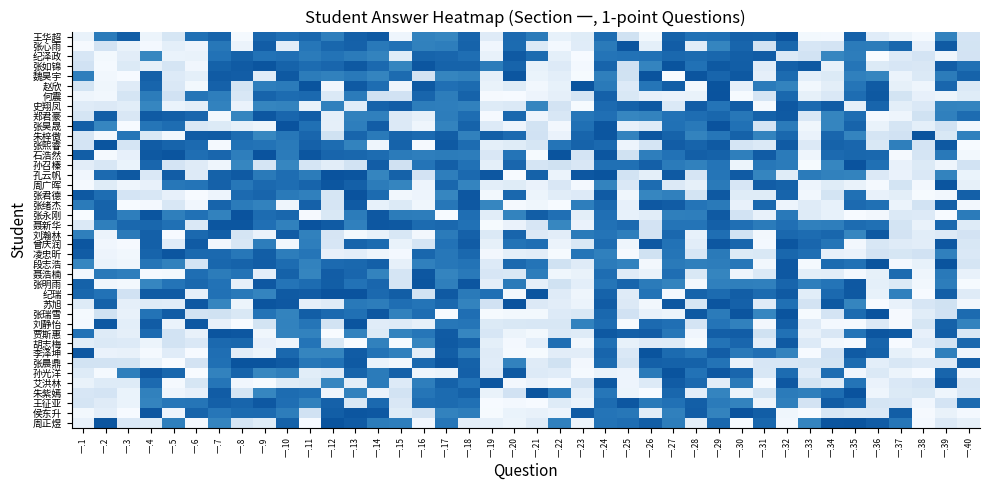

Reading left to right, extract all data points from this chart.

周正煜: 一.1=0.1	一.2=1.3	一.3=0.2	一.4=0.2	一.5=1.0	一.6=0.0	一.7=1.0	一.8=0.3	一.9=0.2	一.10=1.2	一.11=0.0	一.12=1.3	一.13=1.2	一.14=1.1	一.15=1.1	一.16=0.1	一.17=1.1	一.18=0.2	一.19=0.1	一.20=0.1	一.21=0.2	一.22=1.0	一.23=0.1	一.24=1.1	一.25=1.1	一.26=1.2	一.27=1.1	一.28=0.2	一.29=1.2	一.30=0.0	一.31=1.2	一.32=0.1	一.33=1.0	一.34=1.3	一.35=1.3	一.36=1.2	一.37=1.1	一.38=0.0	一.39=0.2	一.40=0.1
侯东升: 一.1=0.0	一.2=0.1	一.3=0.0	一.4=1.3	一.5=0.1	一.6=1.2	一.7=1.1	一.8=1.2	一.9=1.2	一.10=1.1	一.11=0.3	一.12=1.2	一.13=1.3	一.14=1.3	一.15=0.2	一.16=0.3	一.17=1.0	一.18=1.1	一.19=0.0	一.20=0.1	一.21=0.1	一.22=0.1	一.23=1.2	一.24=1.1	一.25=1.1	一.26=0.2	一.27=1.0	一.28=1.2	一.29=1.0	一.30=1.3	一.31=1.2	一.32=0.1	一.33=0.0	一.34=0.2	一.35=0.2	一.36=0.2	一.37=1.2	一.38=0.0	一.39=0.1	一.40=0.0
王征亚: 一.1=0.3	一.2=0.2	一.3=0.1	一.4=1.0	一.5=1.1	一.6=1.1	一.7=1.2	一.8=1.2	一.9=1.3	一.10=1.1	一.11=1.0	一.12=1.2	一.13=0.2	一.14=1.2	一.15=0.2	一.16=1.1	一.17=1.2	一.18=1.1	一.19=0.0	一.20=0.0	一.21=0.0	一.22=0.2	一.23=0.1	一.24=1.2	一.25=1.3	一.26=1.1	一.27=1.1	一.28=1.2	一.29=1.1	一.30=1.0	一.31=0.1	一.32=1.0	一.33=0.3	一.34=1.2	一.35=1.2	一.36=0.3	一.37=0.2	一.38=0.1	一.39=0.3	一.40=1.2
朱紫嫣: 一.1=0.2	一.2=0.3	一.3=0.1	一.4=1.0	一.5=0.1	一.6=0.1	一.7=1.2	一.8=0.3	一.9=1.0	一.10=1.2	一.11=1.1	一.12=0.1	一.13=1.0	一.14=0.1	一.15=0.3	一.16=1.1	一.17=1.2	一.18=1.2	一.19=0.1	一.20=0.3	一.21=1.3	一.22=1.1	一.23=0.1	一.24=1.1	一.25=0.1	一.26=0.0	一.27=1.2	一.28=0.2	一.29=1.0	一.30=0.1	一.31=0.3	一.32=1.1	一.33=1.0	一.34=1.1	一.35=1.3	一.36=0.1	一.37=0.2	一.38=0.2	一.39=0.1	一.40=0.2
艾洪林: 一.1=0.1	一.2=0.2	一.3=0.2	一.4=1.2	一.5=0.0	一.6=0.3	一.7=1.1	一.8=0.1	一.9=0.0	一.10=0.2	一.11=0.2	一.12=1.0	一.13=0.2	一.14=1.1	一.15=0.2	一.16=1.1	一.17=1.2	一.18=1.1	一.19=1.3	一.20=0.0	一.21=0.1	一.22=0.0	一.23=0.3	一.24=1.3	一.25=0.1	一.26=0.2	一.27=1.2	一.28=1.2	一.29=0.2	一.30=1.1	一.31=0.0	一.32=1.3	一.33=0.3	一.34=0.2	一.35=1.1	一.36=0.1	一.37=0.2	一.38=0.3	一.39=1.3	一.40=0.2
孙光洋: 一.1=0.2	一.2=0.0	一.3=1.0	一.4=1.3	一.5=1.2	一.6=0.0	一.7=1.0	一.8=1.2	一.9=1.0	一.10=1.0	一.11=0.2	一.12=0.2	一.13=1.2	一.14=1.1	一.15=1.2	一.16=0.1	一.17=0.1	一.18=1.2	一.19=0.2	一.20=1.3	一.21=0.2	一.22=0.2	一.23=0.0	一.24=0.1	一.25=0.1	一.26=1.1	一.27=1.3	一.28=1.1	一.29=1.3	一.30=1.2	一.31=0.2	一.32=1.2	一.33=0.2	一.34=1.1	一.35=0.1	一.36=0.2	一.37=0.1	一.38=0.0	一.39=1.2	一.40=0.1
张晨鼎: 一.1=0.3	一.2=0.3	一.3=0.3	一.4=0.1	一.5=0.0	一.6=0.3	一.7=1.1	一.8=1.3	一.9=1.3	一.10=1.3	一.11=1.1	一.12=1.1	一.13=1.3	一.14=0.1	一.15=0.1	一.16=1.2	一.17=1.3	一.18=1.2	一.19=0.2	一.20=1.0	一.21=0.2	一.22=0.3	一.23=0.0	一.24=1.2	一.25=0.3	一.26=1.2	一.27=1.2	一.28=1.2	一.29=1.1	一.30=0.1	一.31=0.2	一.32=0.2	一.33=0.3	一.34=0.3	一.35=1.2	一.36=0.2	一.37=0.2	一.38=0.2	一.39=0.2	一.40=1.2
李泽坤: 一.1=1.3	一.2=0.1	一.3=0.1	一.4=0.0	一.5=0.2	一.6=0.0	一.7=1.1	一.8=0.2	一.9=0.1	一.10=1.2	一.11=1.0	一.12=1.0	一.13=1.2	一.14=1.1	一.15=1.0	一.16=0.2	一.17=1.2	一.18=1.1	一.19=0.2	一.20=0.0	一.21=0.0	一.22=0.2	一.23=0.2	一.24=1.2	一.25=0.2	一.26=1.3	一.27=1.2	一.28=1.1	一.29=1.2	一.30=1.1	一.31=1.1	一.32=1.0	一.33=0.0	一.34=0.3	一.35=1.3	一.36=1.2	一.37=0.1	一.38=0.1	一.39=1.0	一.40=0.1
胡志梅: 一.1=0.2	一.2=0.2	一.3=0.2	一.4=0.1	一.5=0.3	一.6=0.2	一.7=1.2	一.8=1.2	一.9=0.1	一.10=0.1	一.11=1.1	一.12=0.2	一.13=0.0	一.14=1.0	一.15=0.0	一.16=1.0	一.17=1.3	一.18=1.2	一.19=0.1	一.20=0.0	一.21=0.1	一.22=1.1	一.23=0.1	一.24=1.1	一.25=0.1	一.26=0.2	一.27=0.2	一.28=0.0	一.29=1.1	一.30=1.2	一.31=0.2	一.32=1.3	一.33=0.2	一.34=0.0	一.35=0.0	一.36=1.2	一.37=0.0	一.38=0.2	一.39=0.3	一.40=1.2
贾斯惠: 一.1=1.1	一.2=0.2	一.3=0.1	一.4=1.2	一.5=0.3	一.6=0.1	一.7=1.3	一.8=1.3	一.9=0.1	一.10=1.0	一.11=1.0	一.12=0.0	一.13=1.0	一.14=0.2	一.15=1.0	一.16=1.1	一.17=1.3	一.18=1.0	一.19=0.2	一.20=0.1	一.21=0.0	一.22=0.2	一.23=0.2	一.24=1.3	一.25=1.2	一.26=1.2	一.27=1.1	一.28=0.1	一.29=1.2	一.30=1.2	一.31=0.3	一.32=1.1	一.33=0.1	一.34=0.2	一.35=1.1	一.36=1.3	一.37=1.3	一.38=0.1	一.39=1.2	一.40=0.2
刘静怡: 一.1=0.0	一.2=1.3	一.3=0.2	一.4=1.2	一.5=0.1	一.6=1.3	一.7=0.1	一.8=0.0	一.9=0.3	一.10=1.0	一.11=1.1	一.12=0.3	一.13=1.3	一.14=0.2	一.15=0.2	一.16=0.1	一.17=1.1	一.18=1.1	一.19=0.2	一.20=0.2	一.21=0.2	一.22=0.2	一.23=1.0	一.24=1.1	一.25=0.0	一.26=1.2	一.27=1.1	一.28=0.3	一.29=1.1	一.30=1.0	一.31=0.0	一.32=1.2	一.33=0.2	一.34=0.0	一.35=0.0	一.36=0.2	一.37=0.0	一.38=0.2	一.39=1.2	一.40=1.0
张瑞雪: 一.1=0.0	一.2=0.3	一.3=0.1	一.4=1.1	一.5=1.2	一.6=0.3	一.7=0.3	一.8=0.2	一.9=1.1	一.10=1.0	一.11=1.2	一.12=1.2	一.13=1.1	一.14=1.3	一.15=1.0	一.16=1.1	一.17=0.0	一.18=1.1	一.19=0.0	一.20=0.0	一.21=0.0	一.22=0.2	一.23=0.2	一.24=1.2	一.25=0.3	一.26=0.1	一.27=0.1	一.28=1.3	一.29=1.1	一.30=1.3	一.31=1.0	一.32=1.3	一.33=0.0	一.34=0.3	一.35=1.2	一.36=1.3	一.37=0.0	一.38=0.2	一.39=0.3	一.40=1.2
苏旭: 一.1=0.2	一.2=1.2	一.3=0.1	一.4=0.2	一.5=0.2	一.6=1.3	一.7=1.0	一.8=0.1	一.9=1.3	一.10=1.3	一.11=0.1	一.12=0.2	一.13=1.1	一.14=1.1	一.15=1.1	一.16=1.1	一.17=1.2	一.18=1.0	一.19=0.3	一.20=1.3	一.21=0.2	一.22=0.2	一.23=0.1	一.24=1.2	一.25=0.2	一.26=0.0	一.27=1.3	一.28=0.2	一.29=1.3	一.30=1.2	一.31=0.2	一.32=1.1	一.33=0.3	一.34=1.3	一.35=1.0	一.36=0.0	一.37=0.1	一.38=0.2	一.39=0.3	一.40=0.0
纪瑞: 一.1=1.2	一.2=1.1	一.3=0.3	一.4=1.3	一.5=1.3	一.6=0.1	一.7=1.1	一.8=1.1	一.9=1.0	一.10=1.3	一.11=1.2	一.12=1.3	一.13=1.3	一.14=1.2	一.15=1.2	一.16=0.3	一.17=1.3	一.18=1.1	一.19=1.1	一.20=0.0	一.21=1.3	一.22=0.2	一.23=0.1	一.24=1.2	一.25=0.2	一.26=1.1	一.27=0.0	一.28=1.2	一.29=1.2	一.30=1.2	一.31=1.2	一.32=1.3	一.33=0.2	一.34=1.2	一.35=1.3	一.36=0.1	一.37=1.0	一.38=0.0	一.39=1.2	一.40=0.2
张明雨: 一.1=1.2	一.2=0.1	一.3=0.0	一.4=1.0	一.5=1.1	一.6=1.2	一.7=1.1	一.8=0.1	一.9=1.3	一.10=1.1	一.11=1.2	一.12=1.2	一.13=1.1	一.14=1.2	一.15=0.3	一.16=1.3	一.17=1.0	一.18=1.3	一.19=0.1	一.20=1.1	一.21=0.1	一.22=0.3	一.23=0.1	一.24=1.1	一.25=1.2	一.26=1.1	一.27=1.0	一.28=0.0	一.29=1.0	一.30=1.0	一.31=1.0	一.32=1.2	一.33=1.1	一.34=1.1	一.35=1.3	一.36=0.1	一.37=0.2	一.38=0.1	一.39=1.1	一.40=0.0
聂浩楠: 一.1=0.1	一.2=1.1	一.3=1.1	一.4=0.0	一.5=0.0	一.6=1.1	一.7=1.1	一.8=1.1	一.9=0.2	一.10=1.2	一.11=1.0	一.12=1.2	一.13=1.2	一.14=1.0	一.15=0.3	一.16=1.3	一.17=1.0	一.18=1.1	一.19=0.2	一.20=0.2	一.21=1.1	一.22=0.1	一.23=0.1	一.24=1.1	一.25=0.2	一.26=0.1	一.27=1.1	一.28=0.2	一.29=1.0	一.30=0.1	一.31=0.2	一.32=1.3	一.33=0.2	一.34=0.2	一.35=0.0	一.36=0.1	一.37=1.2	一.38=0.1	一.39=1.1	一.40=0.1
段志浩: 一.1=1.0	一.2=0.1	一.3=0.1	一.4=1.1	一.5=1.0	一.6=0.3	一.7=1.2	一.8=1.2	一.9=1.2	一.10=1.1	一.11=1.0	一.12=1.2	一.13=1.2	一.14=1.2	一.15=0.1	一.16=1.0	一.17=1.1	一.18=1.1	一.19=0.2	一.20=1.2	一.21=1.1	一.22=0.3	一.23=0.2	一.24=1.1	一.25=1.0	一.26=0.0	一.27=1.1	一.28=1.0	一.29=1.1	一.30=1.1	一.31=0.1	一.32=1.3	一.33=0.0	一.34=1.2	一.35=1.1	一.36=1.3	一.37=0.0	一.38=0.1	一.39=1.3	一.40=0.3
凌忠昕: 一.1=1.2	一.2=0.1	一.3=0.1	一.4=1.2	一.5=1.3	一.6=1.2	一.7=1.2	一.8=1.1	一.9=1.2	一.10=1.1	一.11=1.1	一.12=0.1	一.13=0.2	一.14=0.1	一.15=0.0	一.16=1.2	一.17=1.1	一.18=1.2	一.19=0.0	一.20=0.1	一.21=0.2	一.22=0.0	一.23=1.1	一.24=1.0	一.25=0.0	一.26=0.3	一.27=1.1	一.28=0.2	一.29=1.1	一.30=0.2	一.31=0.2	一.32=1.2	一.33=1.1	一.34=0.1	一.35=0.1	一.36=0.3	一.37=0.2	一.38=0.3	一.39=1.0	一.40=0.2
曾庆润: 一.1=1.3	一.2=0.1	一.3=0.0	一.4=1.2	一.5=0.2	一.6=1.3	一.7=0.0	一.8=0.2	一.9=1.1	一.10=0.0	一.11=1.0	一.12=0.2	一.13=1.2	一.14=1.2	一.15=0.1	一.16=0.3	一.17=1.1	一.18=1.2	一.19=0.1	一.20=1.1	一.21=1.1	一.22=0.1	一.23=0.2	一.24=1.2	一.25=0.1	一.26=1.3	一.27=1.1	一.28=0.2	一.29=1.3	一.30=1.2	一.31=0.0	一.32=1.3	一.33=1.2	一.34=1.1	一.35=0.0	一.36=0.2	一.37=0.2	一.38=0.2	一.39=1.3	一.40=0.2
刘瀚林: 一.1=1.0	一.2=0.1	一.3=1.1	一.4=1.2	一.5=0.0	一.6=1.2	一.7=1.2	一.8=0.3	一.9=0.1	一.10=1.2	一.11=1.0	一.12=0.3	一.13=0.0	一.14=0.1	一.15=0.2	一.16=0.0	一.17=1.1	一.18=1.2	一.19=0.2	一.20=1.2	一.21=0.2	一.22=0.2	一.23=1.1	一.24=1.1	一.25=1.1	一.26=0.3	一.27=1.2	一.28=0.1	一.29=1.1	一.30=0.3	一.31=0.0	一.32=1.2	一.33=1.2	一.34=1.2	一.35=1.0	一.36=1.3	一.37=0.3	一.38=0.2	一.39=0.2	一.40=0.3
聂新华: 一.1=0.2	一.2=1.0	一.3=1.2	一.4=1.2	一.5=1.1	一.6=0.2	一.7=1.3	一.8=1.3	一.9=1.1	一.10=1.0	一.11=1.3	一.12=1.3	一.13=1.0	一.14=1.3	一.15=1.3	一.16=1.2	一.17=1.2	一.18=1.1	一.19=0.0	一.20=0.1	一.21=0.2	一.22=1.0	一.23=0.1	一.24=1.1	一.25=1.2	一.26=0.3	一.27=1.1	一.28=1.1	一.29=1.2	一.30=1.1	一.31=1.1	一.32=1.1	一.33=1.0	一.34=1.1	一.35=1.1	一.36=1.1	一.37=0.3	一.38=0.1	一.39=1.2	一.40=0.2
张永刚: 一.1=0.0	一.2=1.2	一.3=1.1	一.4=1.3	一.5=1.0	一.6=1.1	一.7=1.0	一.8=1.3	一.9=1.2	一.10=1.2	一.11=0.0	一.12=0.2	一.13=1.1	一.14=1.3	一.15=1.1	一.16=1.1	一.17=0.0	一.18=1.1	一.19=0.2	一.20=1.0	一.21=1.2	一.22=1.1	一.23=0.2	一.24=1.1	一.25=0.1	一.26=0.2	一.27=1.0	一.28=1.1	一.29=1.3	一.30=0.3	一.31=0.1	一.32=1.1	一.33=0.2	一.34=0.1	一.35=0.0	一.36=0.0	一.37=0.2	一.38=0.2	一.39=0.0	一.40=1.1
张绪杰: 一.1=1.1	一.2=1.2	一.3=0.0	一.4=0.0	一.5=0.2	一.6=0.1	一.7=1.2	一.8=1.1	一.9=1.0	一.10=0.1	一.11=1.2	一.12=0.3	一.13=1.2	一.14=0.1	一.15=0.2	一.16=0.1	一.17=1.1	一.18=1.3	一.19=1.0	一.20=0.0	一.21=0.1	一.22=0.0	一.23=1.1	一.24=1.2	一.25=0.1	一.26=1.3	一.27=1.2	一.28=1.1	一.29=1.1	一.30=0.1	一.31=1.2	一.32=0.1	一.33=0.2	一.34=0.1	一.35=1.2	一.36=1.1	一.37=0.1	一.38=0.3	一.39=1.2	一.40=0.0
张君德: 一.1=1.3	一.2=1.1	一.3=0.3	一.4=0.2	一.5=0.1	一.6=0.0	一.7=0.1	一.8=1.2	一.9=1.2	一.10=1.1	一.11=1.0	一.12=0.3	一.13=1.3	一.14=1.2	一.15=0.1	一.16=0.1	一.17=1.0	一.18=1.3	一.19=0.0	一.20=1.2	一.21=0.1	一.22=0.2	一.23=0.2	一.24=1.2	一.25=0.1	一.26=1.0	一.27=1.0	一.28=0.3	一.29=1.3	一.30=0.2	一.31=0.2	一.32=1.2	一.33=0.1	一.34=0.3	一.35=1.1	一.36=0.1	一.37=0.2	一.38=0.0	一.39=0.0	一.40=1.2
周广晖: 一.1=0.0	一.2=0.2	一.3=0.1	一.4=0.1	一.5=1.1	一.6=1.1	一.7=1.2	一.8=1.1	一.9=1.2	一.10=1.1	一.11=1.2	一.12=1.3	一.13=1.2	一.14=1.1	一.15=1.0	一.16=0.1	一.17=1.2	一.18=1.0	一.19=0.1	一.20=0.2	一.21=0.1	一.22=0.2	一.23=0.0	一.24=1.0	一.25=0.2	一.26=1.1	一.27=0.2	一.28=0.1	一.29=1.1	一.30=0.2	一.31=1.2	一.32=1.2	一.33=0.1	一.34=0.2	一.35=0.1	一.36=0.0	一.37=0.3	一.38=0.0	一.39=1.3	一.40=0.1
孔云帆: 一.1=0.1	一.2=1.2	一.3=1.3	一.4=0.2	一.5=1.2	一.6=0.2	一.7=1.2	一.8=1.3	一.9=1.1	一.10=1.1	一.11=1.1	一.12=1.3	一.13=1.3	一.14=1.0	一.15=1.2	一.16=0.3	一.17=1.1	一.18=1.2	一.19=1.3	一.20=0.0	一.21=1.2	一.22=0.1	一.23=1.3	一.24=1.3	一.25=0.3	一.26=0.1	一.27=1.3	一.28=0.3	一.29=1.1	一.30=1.2	一.31=1.0	一.32=0.2	一.33=1.1	一.34=1.0	一.35=1.0	一.36=0.2	一.37=0.1	一.38=0.2	一.39=1.0	一.40=0.1
孙召榛: 一.1=0.2	一.2=0.2	一.3=0.1	一.4=1.2	一.5=0.3	一.6=0.2	一.7=0.1	一.8=1.0	一.9=0.3	一.10=1.0	一.11=0.3	一.12=0.2	一.13=0.3	一.14=1.2	一.15=0.3	一.16=1.1	一.17=1.2	一.18=1.1	一.19=0.1	一.20=1.2	一.21=0.3	一.22=0.3	一.23=0.2	一.24=1.1	一.25=1.1	一.26=1.2	一.27=1.1	一.28=1.0	一.29=1.1	一.30=0.1	一.31=1.1	一.32=1.1	一.33=0.0	一.34=1.0	一.35=1.3	一.36=1.1	一.37=0.1	一.38=0.2	一.39=0.1	一.40=0.3
石浩然: 一.1=1.2	一.2=0.0	一.3=0.1	一.4=1.3	一.5=1.3	一.6=1.1	一.7=1.2	一.8=1.1	一.9=1.3	一.10=1.1	一.11=1.3	一.12=1.2	一.13=1.2	一.14=1.2	一.15=1.1	一.16=1.1	一.17=1.1	一.18=1.1	一.19=0.2	一.20=1.1	一.21=0.0	一.22=1.3	一.23=0.3	一.24=1.3	一.25=0.3	一.26=1.1	一.27=1.1	一.28=1.2	一.29=1.2	一.30=1.0	一.31=1.2	一.32=1.1	一.33=0.1	一.34=1.2	一.35=1.2	一.36=1.2	一.37=0.0	一.38=0.3	一.39=1.1	一.40=0.0
张熙睿: 一.1=0.3	一.2=1.3	一.3=0.3	一.4=1.2	一.5=1.2	一.6=1.2	一.7=0.0	一.8=1.1	一.9=1.1	一.10=1.1	一.11=1.2	一.12=1.1	一.13=1.0	一.14=0.1	一.15=1.2	一.16=0.0	一.17=1.3	一.18=1.1	一.19=0.1	一.20=0.2	一.21=0.2	一.22=1.1	一.23=1.2	一.24=1.2	一.25=0.1	一.26=0.3	一.27=1.2	一.28=1.2	一.29=1.3	一.30=0.3	一.31=0.2	一.32=1.3	一.33=0.2	一.34=1.2	一.35=1.2	一.36=0.2	一.37=1.0	一.38=0.3	一.39=1.3	一.40=0.0
朱梓傲: 一.1=0.2	一.2=0.0	一.3=1.1	一.4=0.2	一.5=0.0	一.6=1.2	一.7=1.2	一.8=1.2	一.9=1.0	一.10=1.1	一.11=1.2	一.12=0.3	一.13=1.2	一.14=1.1	一.15=1.2	一.16=1.2	一.17=1.2	一.18=1.0	一.19=1.2	一.20=1.2	一.21=0.3	一.22=0.1	一.23=1.2	一.24=1.3	一.25=1.0	一.26=1.3	一.27=1.2	一.28=1.0	一.29=1.1	一.30=1.2	一.31=1.0	一.32=1.2	一.33=0.1	一.34=1.2	一.35=1.0	一.36=0.3	一.37=0.3	一.38=1.3	一.39=0.2	一.40=1.0
张昊晟: 一.1=1.2	一.2=1.0	一.3=0.0	一.4=1.1	一.5=1.1	一.6=0.2	一.7=0.2	一.8=0.1	一.9=0.1	一.10=1.3	一.11=1.1	一.12=0.1	一.13=1.0	一.14=1.2	一.15=0.2	一.16=0.1	一.17=1.0	一.18=1.2	一.19=0.2	一.20=0.1	一.21=0.3	一.22=0.0	一.23=1.1	一.24=1.3	一.25=0.1	一.26=0.2	一.27=1.1	一.28=1.1	一.29=1.3	一.30=1.1	一.31=0.3	一.32=1.1	一.33=0.1	一.34=1.0	一.35=1.2	一.36=0.1	一.37=0.3	一.38=0.1	一.39=0.3	一.40=0.1
郑君豪: 一.1=0.3	一.2=1.2	一.3=0.2	一.4=1.3	一.5=1.2	一.6=1.2	一.7=0.0	一.8=1.0	一.9=1.3	一.10=1.2	一.11=1.2	一.12=0.1	一.13=1.0	一.14=1.0	一.15=0.2	一.16=0.1	一.17=1.1	一.18=1.1	一.19=0.0	一.20=1.2	一.21=0.1	一.22=0.2	一.23=1.1	一.24=1.1	一.25=1.0	一.26=1.0	一.27=1.1	一.28=1.1	一.29=1.2	一.30=1.1	一.31=1.2	一.32=1.3	一.33=0.2	一.34=1.0	一.35=1.1	一.36=0.0	一.37=0.1	一.38=0.3	一.39=1.0	一.40=1.1
史翔凤: 一.1=0.2	一.2=0.2	一.3=0.2	一.4=1.0	一.5=0.1	一.6=0.2	一.7=1.0	一.8=0.1	一.9=1.0	一.10=1.0	一.11=0.1	一.12=1.0	一.13=0.2	一.14=1.2	一.15=1.2	一.16=1.1	一.17=1.1	一.18=1.0	一.19=0.2	一.20=0.2	一.21=1.0	一.22=0.3	一.23=0.0	一.24=1.2	一.25=1.2	一.26=1.3	一.27=0.2	一.28=1.2	一.29=1.1	一.30=1.2	一.31=0.0	一.32=1.3	一.33=1.2	一.34=1.2	一.35=0.1	一.36=1.2	一.37=0.2	一.38=0.2	一.39=1.0	一.40=1.0
何震: 一.1=0.1	一.2=0.0	一.3=0.3	一.4=1.1	一.5=0.3	一.6=1.1	一.7=1.1	一.8=0.2	一.9=1.2	一.10=1.1	一.11=1.2	一.12=0.2	一.13=1.1	一.14=0.3	一.15=0.3	一.16=1.2	一.17=1.1	一.18=1.2	一.19=0.0	一.20=0.0	一.21=0.1	一.22=0.1	一.23=0.3	一.24=1.2	一.25=0.2	一.26=0.1	一.27=0.1	一.28=0.1	一.29=1.3	一.30=0.0	一.31=0.3	一.32=1.2	一.33=0.1	一.34=0.2	一.35=1.1	一.36=1.3	一.37=0.3	一.38=0.1	一.39=0.1	一.40=0.2
赵欣: 一.1=0.3	一.2=0.1	一.3=0.2	一.4=1.2	一.5=0.2	一.6=0.0	一.7=1.2	一.8=0.3	一.9=1.1	一.10=1.1	一.11=1.3	一.12=0.1	一.13=1.3	一.14=1.1	一.15=0.1	一.16=1.3	一.17=1.1	一.18=1.2	一.19=0.1	一.20=0.2	一.21=0.0	一.22=0.1	一.23=1.3	一.24=1.1	一.25=0.2	一.26=1.1	一.27=1.2	一.28=0.0	一.29=1.3	一.30=0.1	一.31=1.1	一.32=1.0	一.33=0.1	一.34=0.2	一.35=1.1	一.36=1.2	一.37=0.1	一.38=0.1	一.39=1.2	一.40=0.2
魏昊宇: 一.1=1.1	一.2=0.1	一.3=0.0	一.4=1.2	一.5=0.2	一.6=0.1	一.7=1.3	一.8=1.2	一.9=0.2	一.10=1.3	一.11=1.1	一.12=1.0	一.13=1.1	一.14=1.0	一.15=1.2	一.16=0.3	一.17=1.0	一.18=1.0	一.19=0.1	一.20=1.3	一.21=0.1	一.22=0.2	一.23=0.0	一.24=1.0	一.25=0.3	一.26=1.3	一.27=0.0	一.28=1.3	一.29=1.2	一.30=1.3	一.31=0.1	一.32=1.2	一.33=0.1	一.34=0.2	一.35=1.0	一.36=1.0	一.37=0.1	一.38=0.2	一.39=1.1	一.40=1.2
张如锦: 一.1=0.3	一.2=0.0	一.3=0.2	一.4=0.1	一.5=0.3	一.6=0.1	一.7=1.2	一.8=1.3	一.9=1.3	一.10=1.2	一.11=1.1	一.12=1.2	一.13=1.3	一.14=1.2	一.15=1.0	一.16=1.3	一.17=1.2	一.18=1.2	一.19=1.1	一.20=1.2	一.21=0.1	一.22=0.2	一.23=0.0	一.24=1.2	一.25=0.3	一.26=1.0	一.27=1.3	一.28=1.1	一.29=1.3	一.30=1.2	一.31=0.2	一.32=1.2	一.33=1.3	一.34=0.1	一.35=1.1	一.36=0.2	一.37=0.2	一.38=0.2	一.39=1.2	一.40=1.1
纪泽政: 一.1=0.2	一.2=0.0	一.3=0.2	一.4=1.0	一.5=0.1	一.6=0.1	一.7=1.1	一.8=1.2	一.9=1.1	一.10=1.1	一.11=1.1	一.12=1.1	一.13=1.1	一.14=1.0	一.15=0.2	一.16=1.2	一.17=1.2	一.18=1.1	一.19=0.1	一.20=1.3	一.21=1.2	一.22=0.1	一.23=0.0	一.24=1.1	一.25=1.1	一.26=1.1	一.27=1.2	一.28=1.2	一.29=1.2	一.30=1.2	一.31=1.2	一.32=0.2	一.33=0.3	一.34=1.0	一.35=1.1	一.36=0.0	一.37=0.2	一.38=0.3	一.39=0.1	一.40=0.3
张心雨: 一.1=0.0	一.2=0.3	一.3=0.1	一.4=0.0	一.5=0.1	一.6=0.1	一.7=1.1	一.8=0.1	一.9=1.2	一.10=0.2	一.11=1.1	一.12=1.2	一.13=1.2	一.14=1.1	一.15=1.1	一.16=1.0	一.17=1.1	一.18=1.2	一.19=0.1	一.20=1.2	一.21=0.2	一.22=0.0	一.23=0.2	一.24=1.1	一.25=1.3	一.26=0.1	一.27=1.2	一.28=0.2	一.29=1.0	一.30=1.2	一.31=0.3	一.32=1.2	一.33=0.2	一.34=0.3	一.35=1.1	一.36=1.1	一.37=1.2	一.38=0.1	一.39=1.3	一.40=0.3
王华超: 一.1=0.1	一.2=1.1	一.3=1.2	一.4=0.1	一.5=0.2	一.6=1.1	一.7=1.2	一.8=0.0	一.9=1.2	一.10=1.1	一.11=1.2	一.12=1.1	一.13=1.2	一.14=1.3	一.15=0.1	一.16=1.0	一.17=1.0	一.18=1.2	一.19=0.2	一.20=1.2	一.21=1.1	一.22=0.1	一.23=0.2	一.24=1.1	一.25=0.3	一.26=0.0	一.27=1.2	一.28=1.1	一.29=1.1	一.30=1.2	一.31=1.2	一.32=1.3	一.33=0.0	一.34=0.0	一.35=1.2	一.36=0.2	一.37=0.1	一.38=0.0	一.39=1.0	一.40=0.3